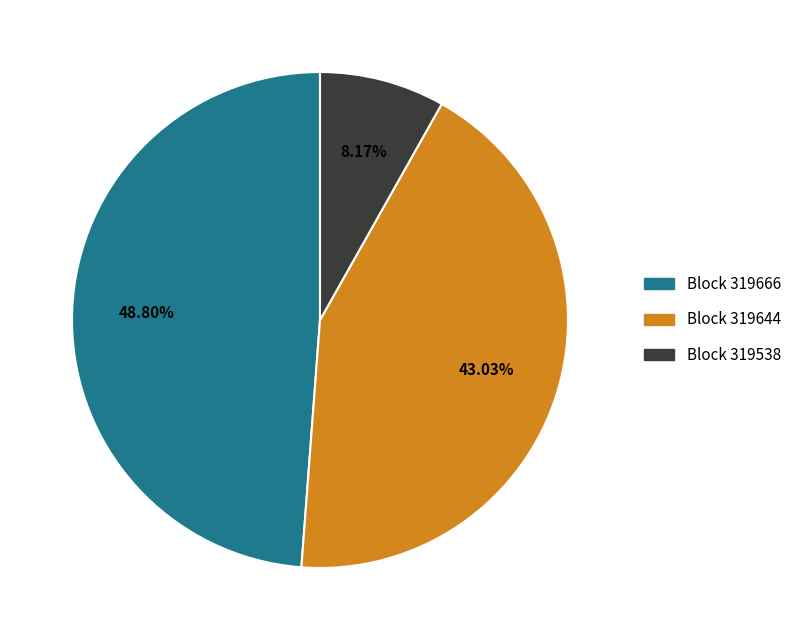

Is there any slice that represents more than half of the pie?

No